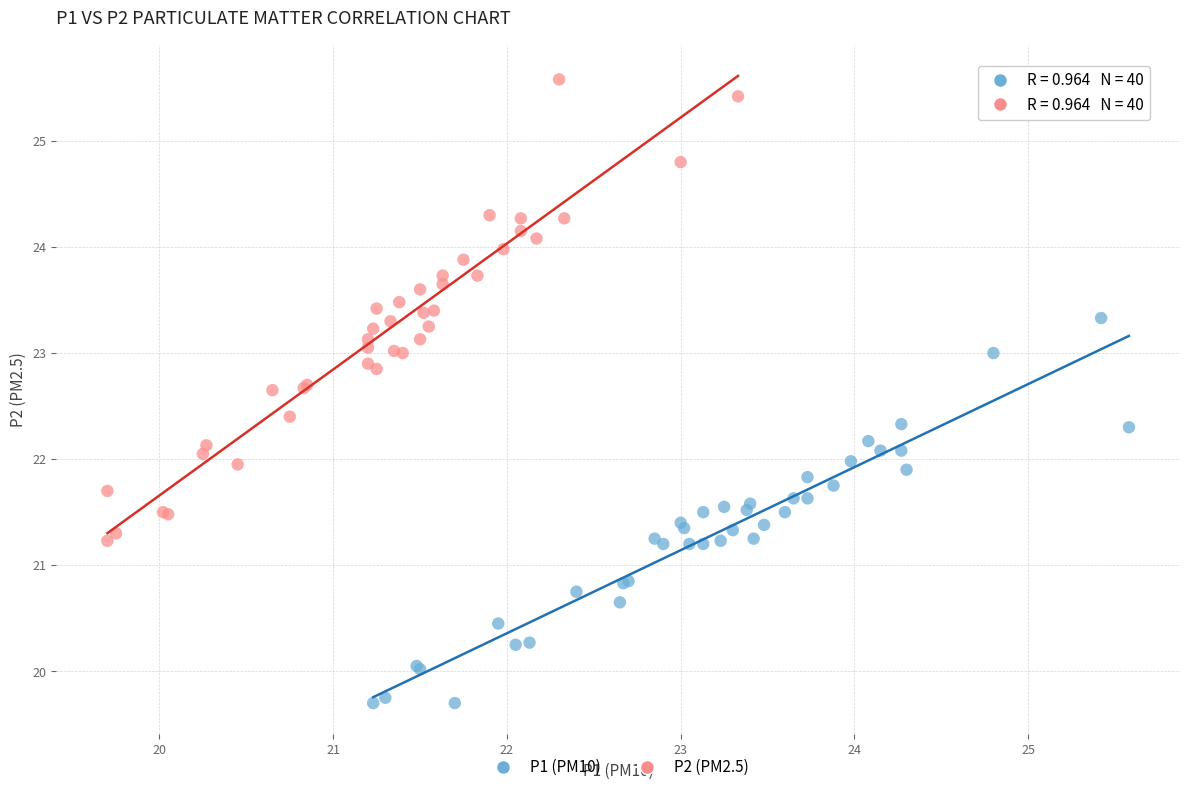

Which series has the widest spread of Y values?

P2 (PM2.5)